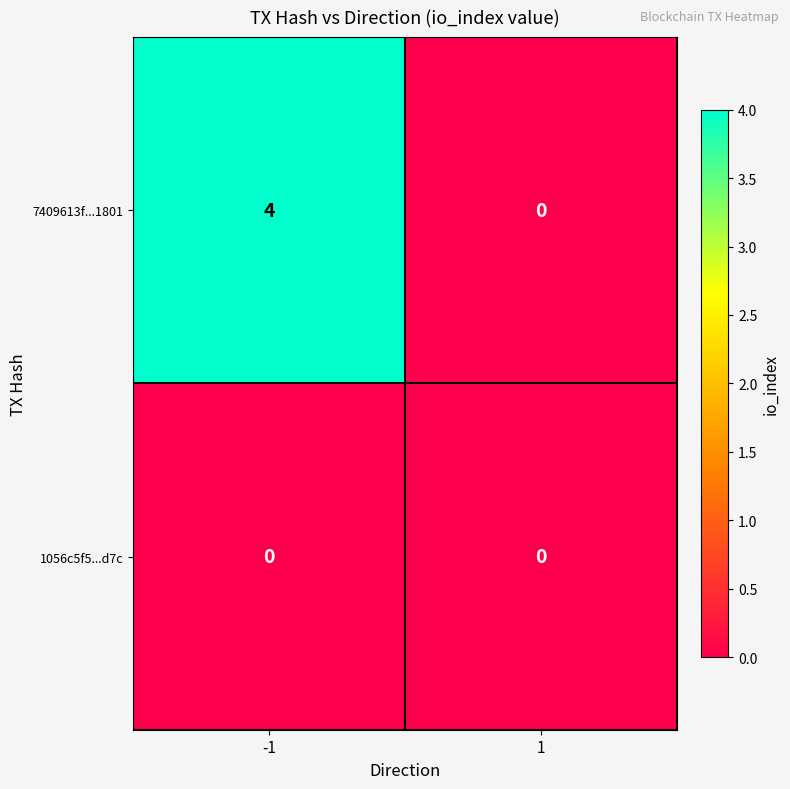

What is the greatest value displayed?

4